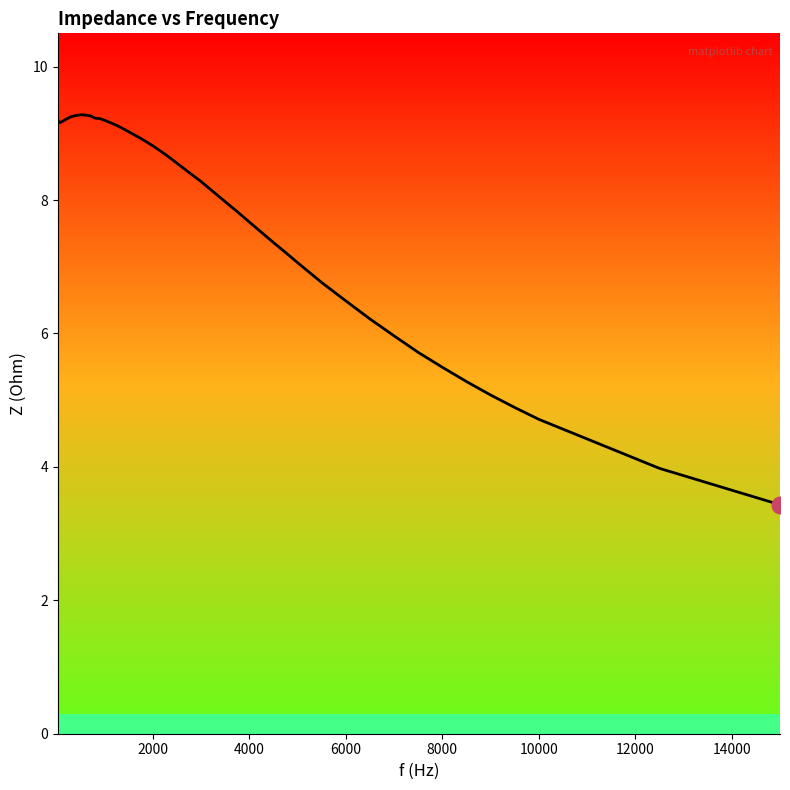

Count the number of values greater than 8.

21